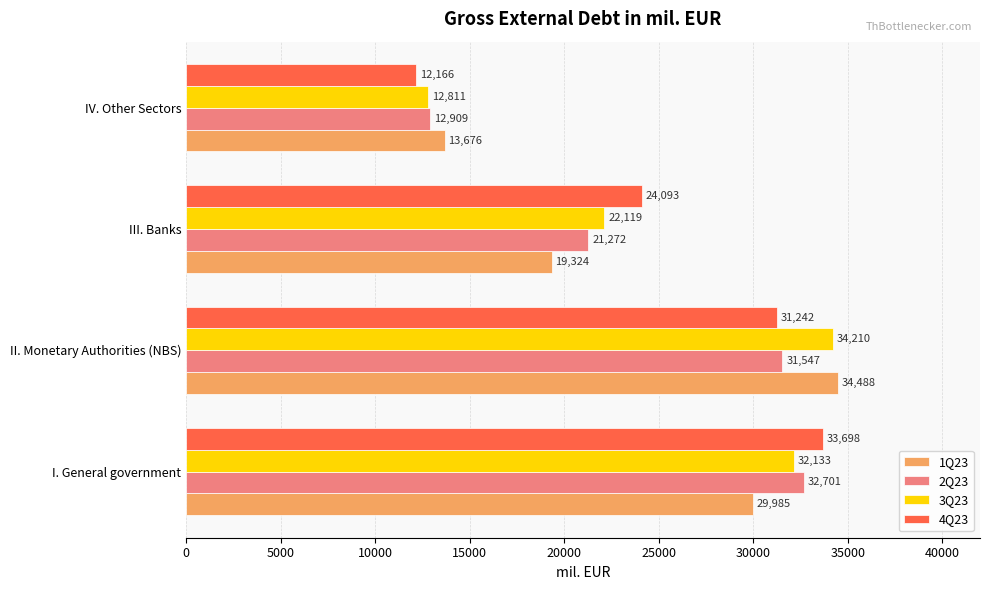

What is the minimum value for 1Q23?

13676.0